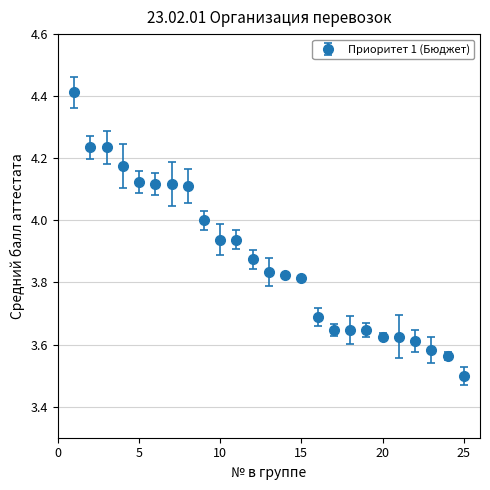

What is the greatest value displayed?

4.4